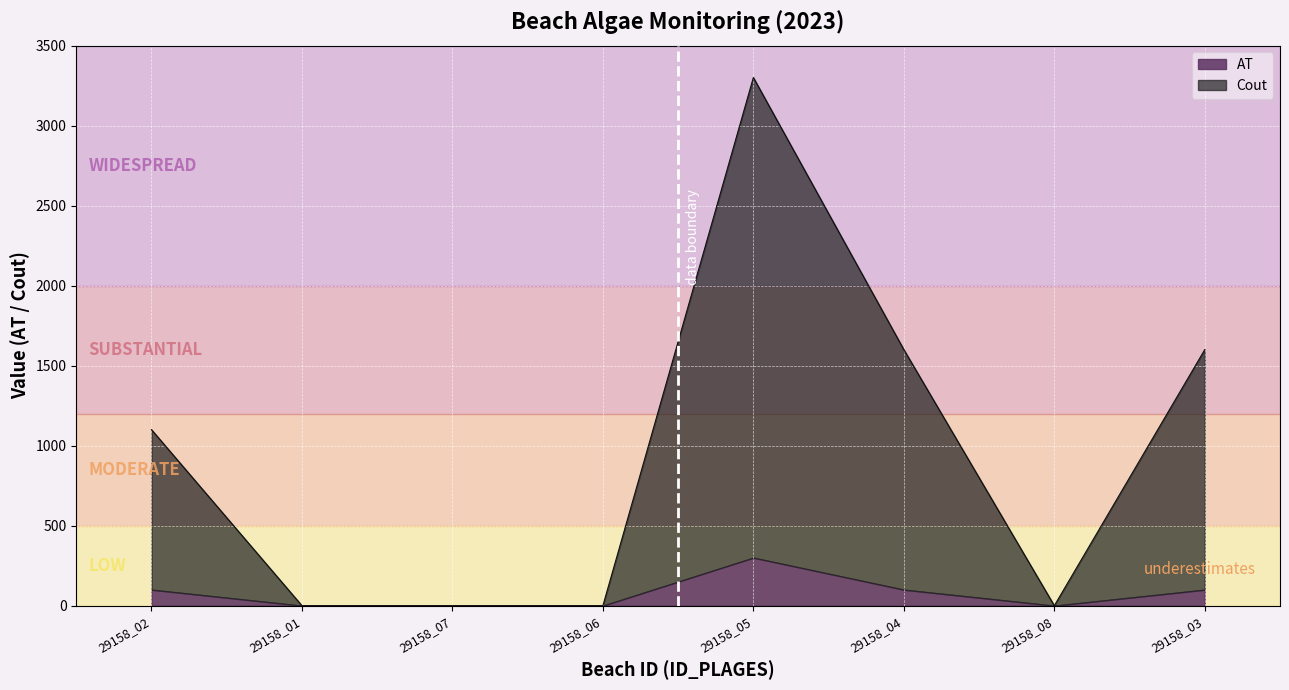

What is the label of the 2nd point from the left?

29158_01